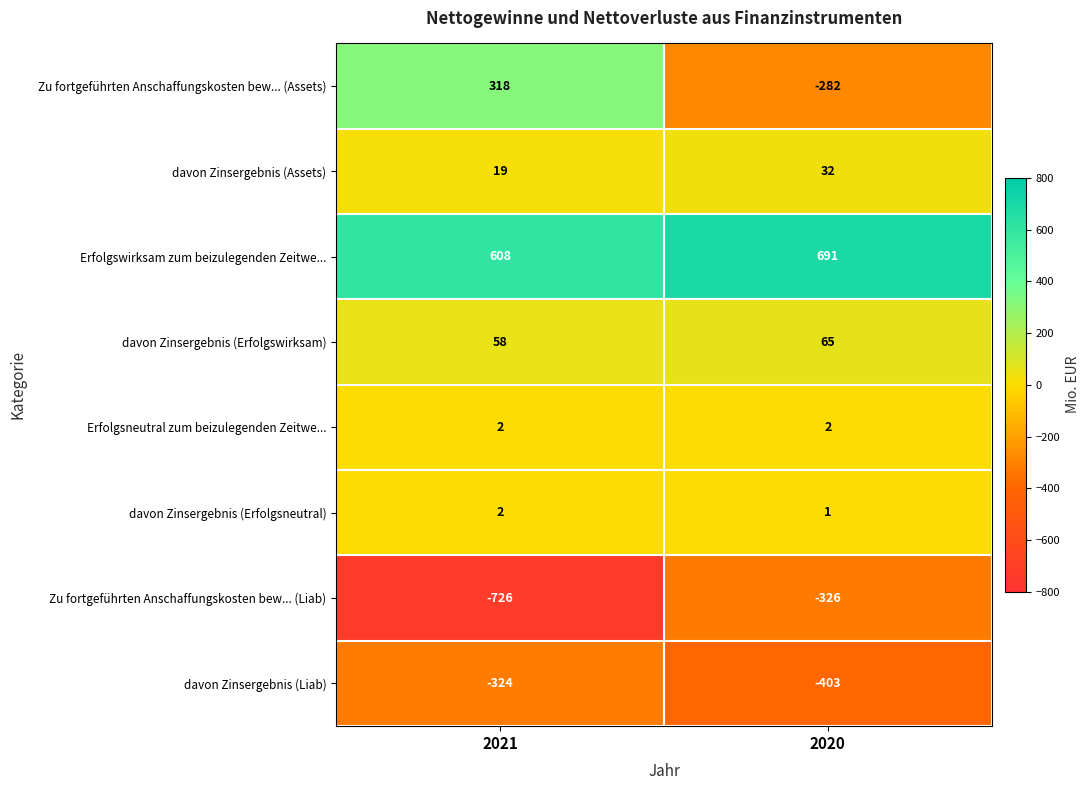

The value of davon Zinsergebnis (Erfolgsneutral) at 2021 is 3. True or false?

False